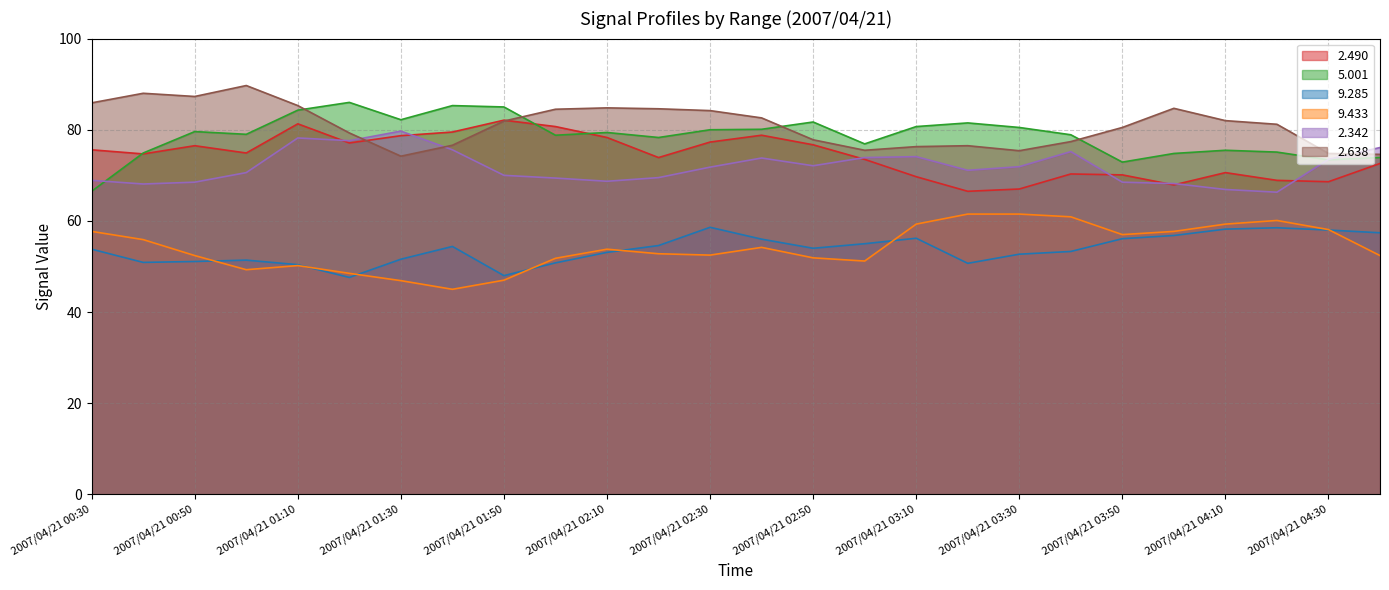

What is the difference between the second highest and second lowest values in the 2.490 line series?

14.3